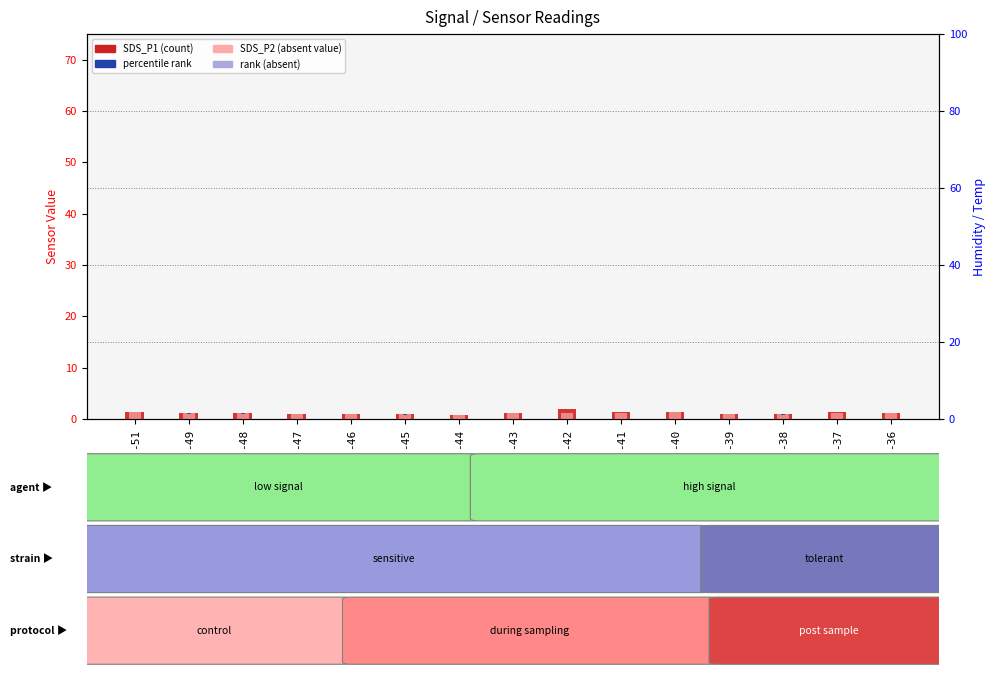

Is the value of SDS_P2 at -42 greater than the value of SDS_P1 at -43?

No